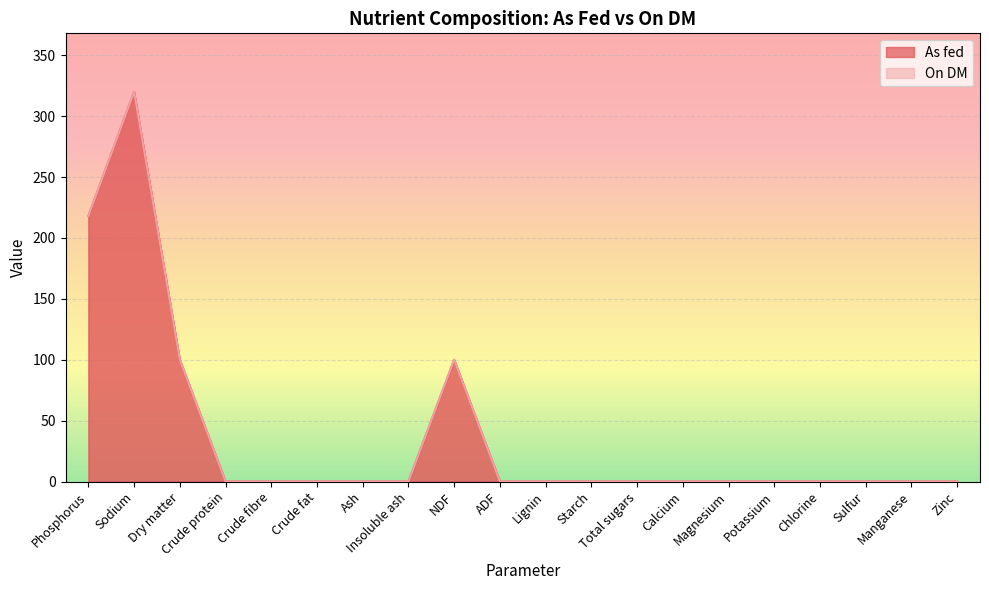

The value of As fed at Crude fibre is 104.6. True or false?

False